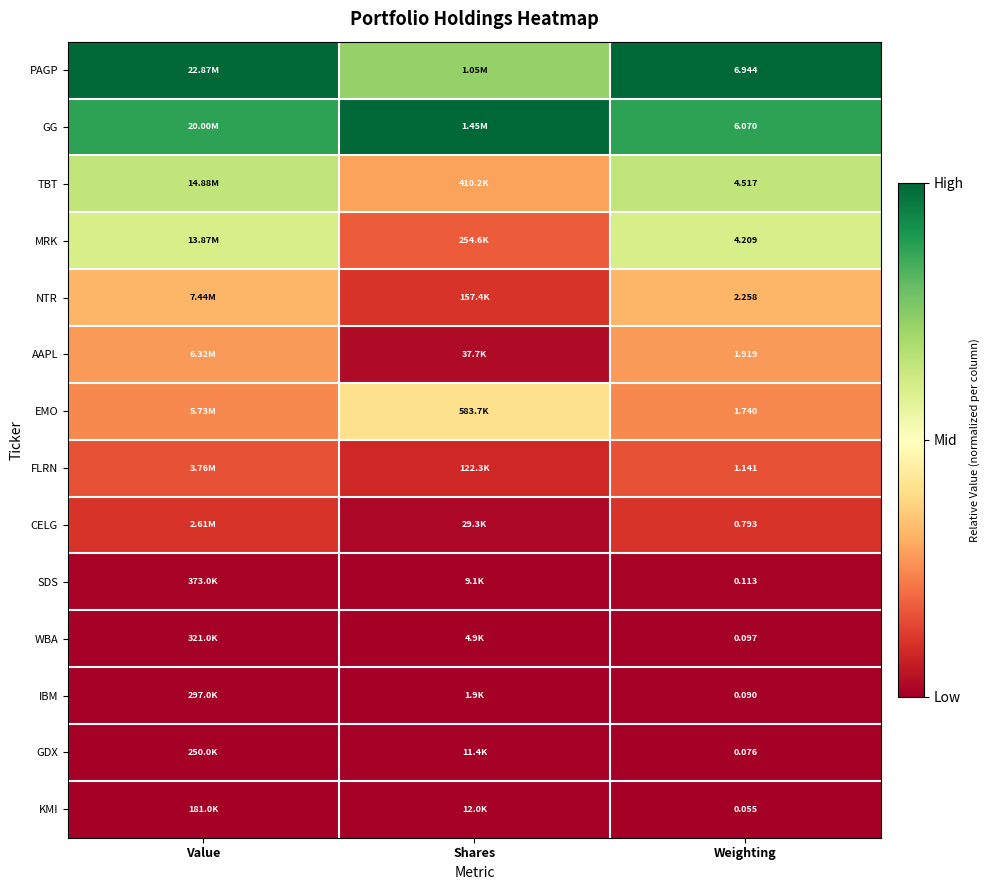

At which category is the sum across all series the highest?

Value